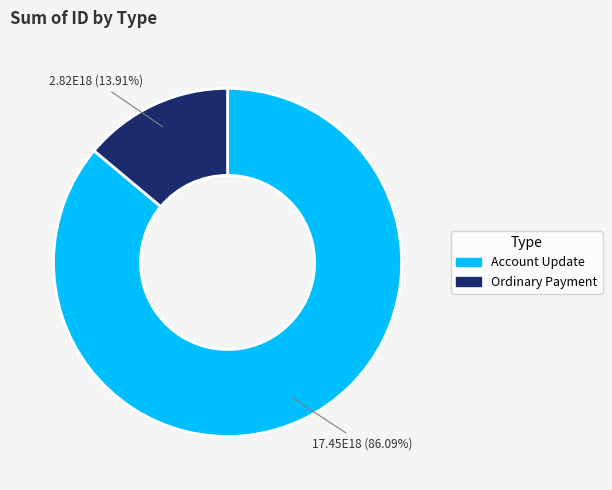

How many segments does this pie chart have?

2